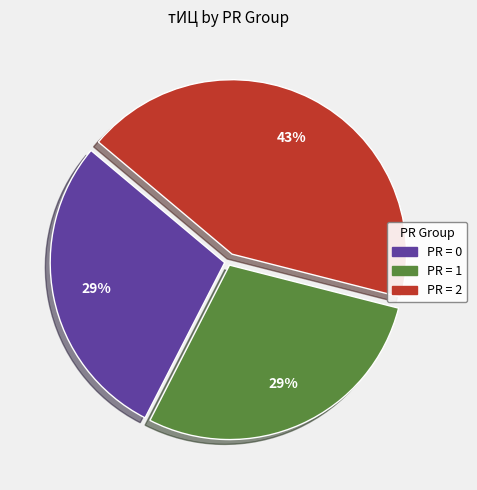

Count the number of slices in the pie.

3